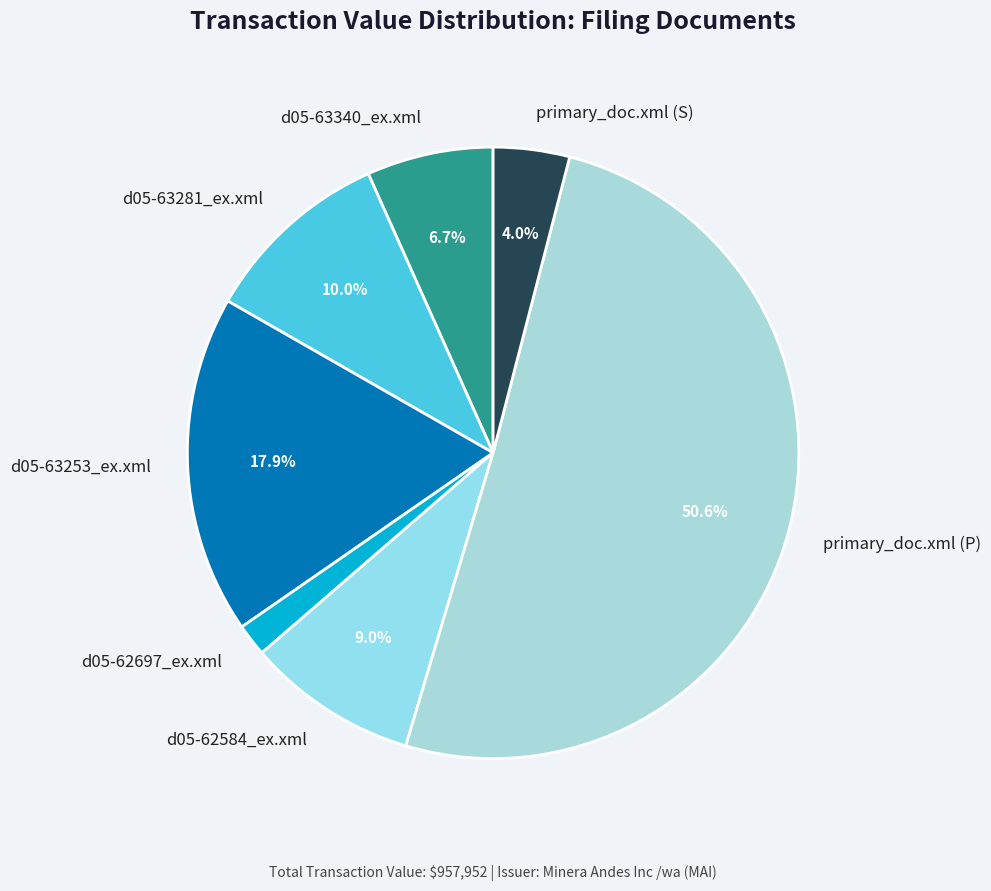

What percentage is the d05-63281_ex.xml slice, to the nearest percent?

10%